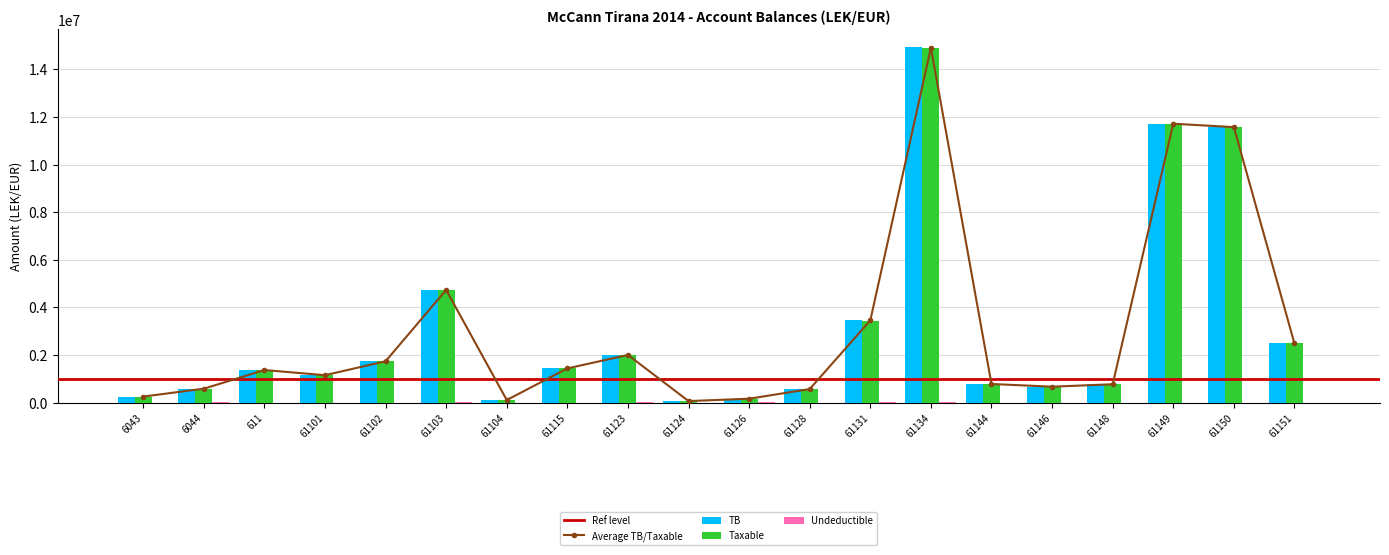

Between 61115 and 6044, which is larger?

61115